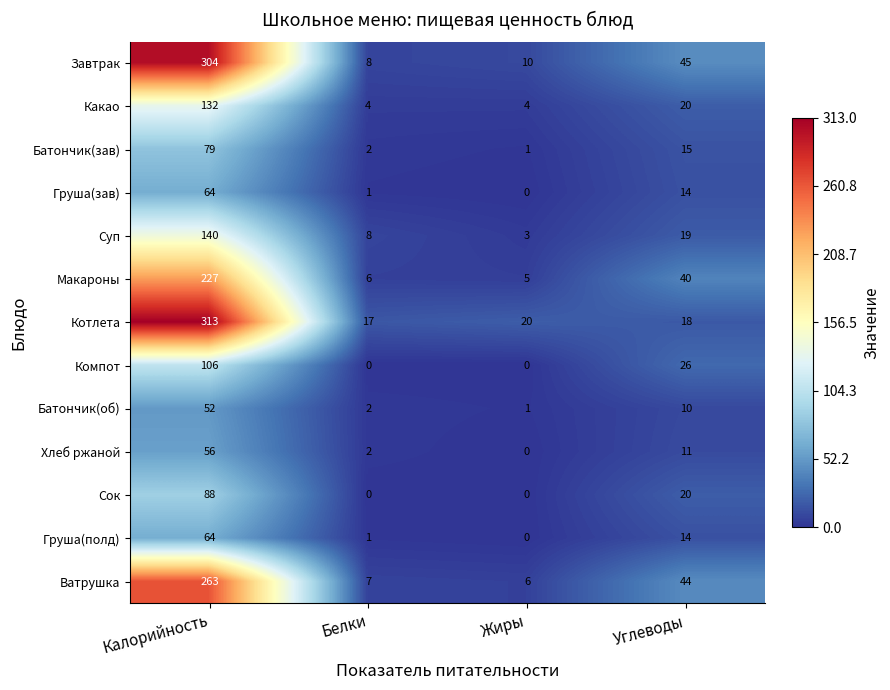

Where does the Груша(зав) series first go above 14?

Калорийность